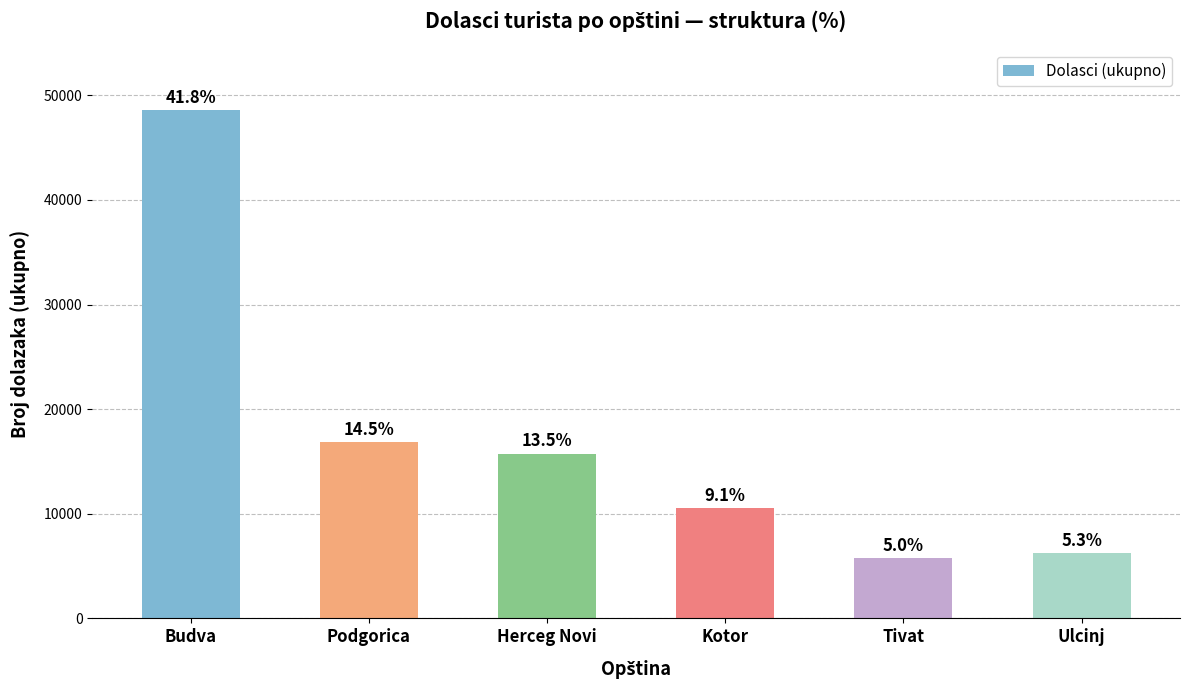

The value at Herceg Novi is 15761. True or false?

True